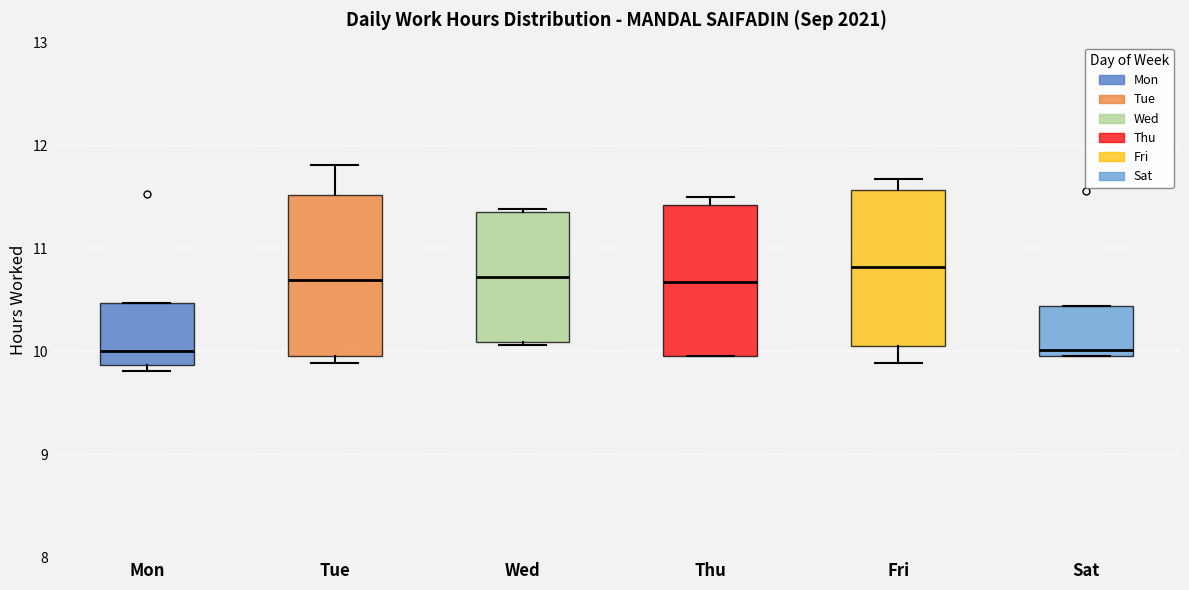

Reading left to right, transcribe this box plot: for each box, give where its median line is, the range the box spans, and where its two whiskers end, as read against the y-axis. The values are not printed on the chart, so give them approximately, as read against the axis.

Mon: median 10.0, box 9.9 to 10.5, whiskers 9.8 to 10.5
Tue: median 10.7, box 10.0 to 11.5, whiskers 9.9 to 11.8
Wed: median 10.7, box 10.1 to 11.4, whiskers 10.1 to 11.4
Thu: median 10.7, box 10.0 to 11.4, whiskers 10.0 to 11.5
Fri: median 10.8, box 10.0 to 11.6, whiskers 9.9 to 11.7
Sat: median 10.0 (just above the box's lower edge), box 10.0 to 10.4, whiskers 10.0 to 10.4